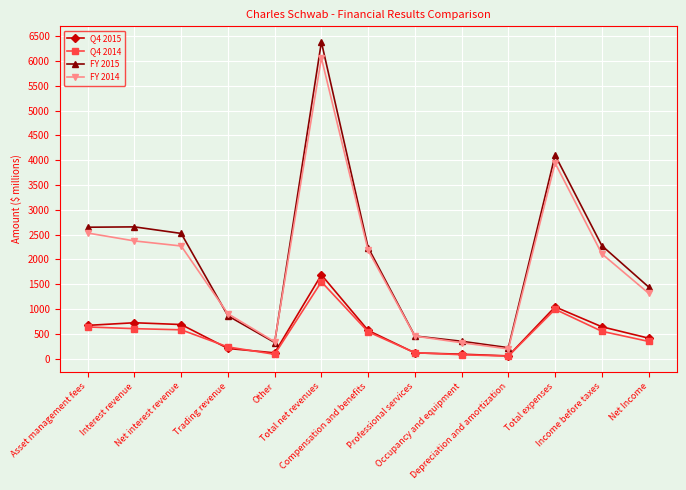

Which series has the largest range (max minus min)?

FY 2015